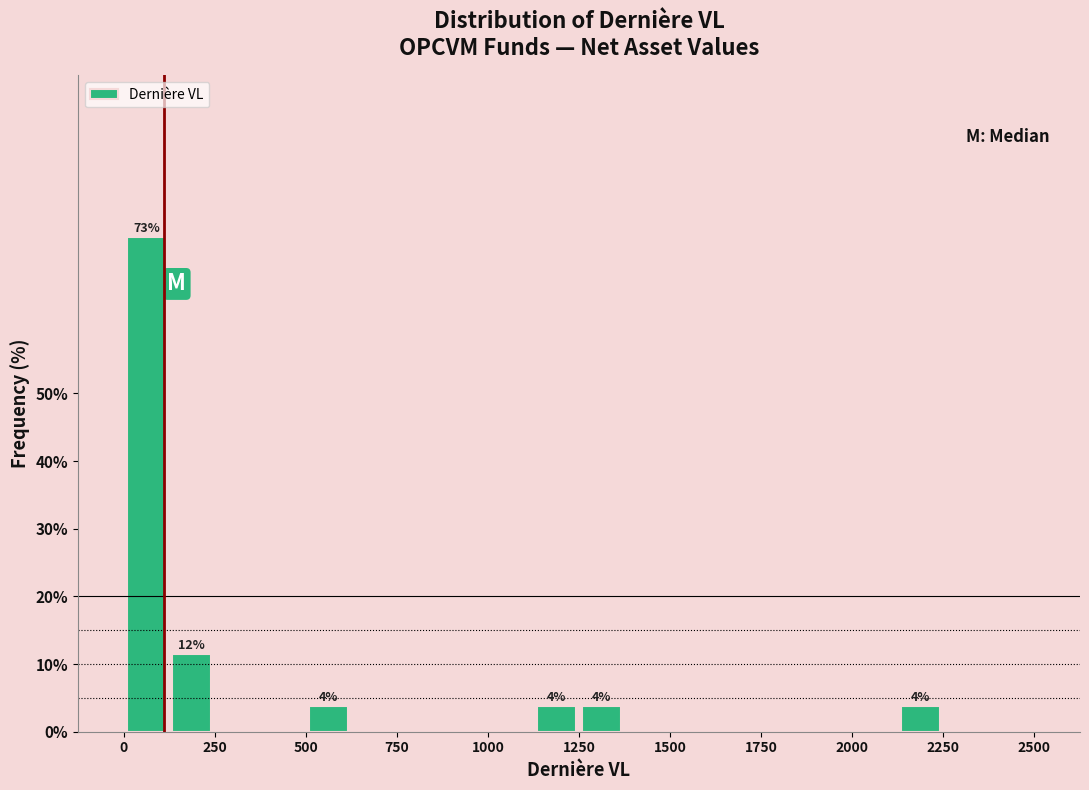

Around what value on the x-axis is the tallest bar? Give the approximate position of its centre, as read against the axis.

50